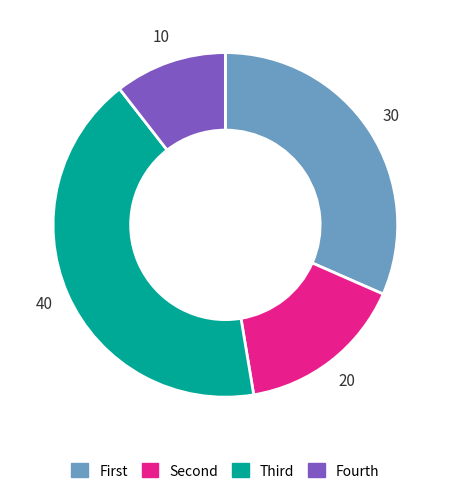

Is there a majority slice in this chart?

No